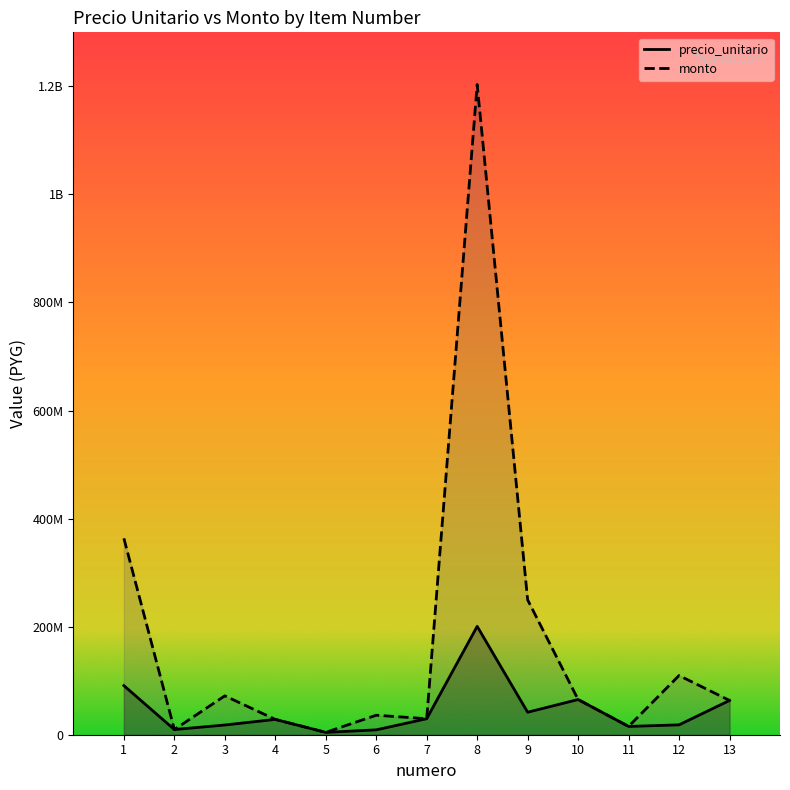

In monto_line, how many points are higher than both neighbors (excluding endpoints)?

4